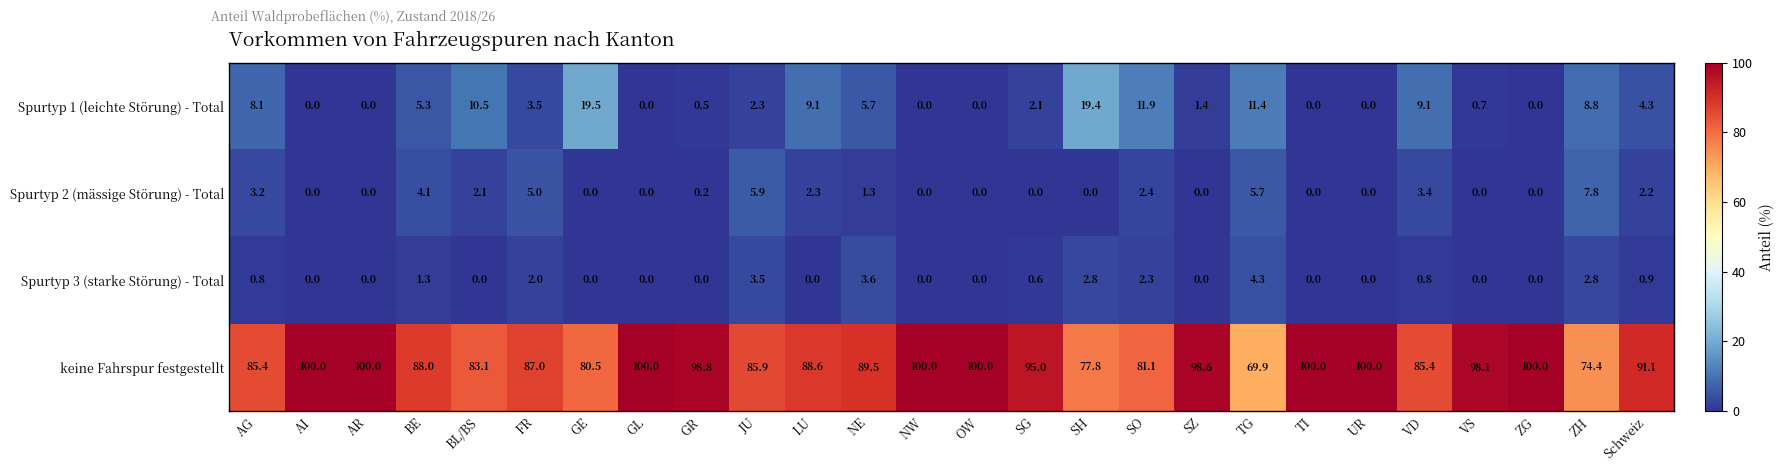

At which category is the sum across all series the highest?

NE